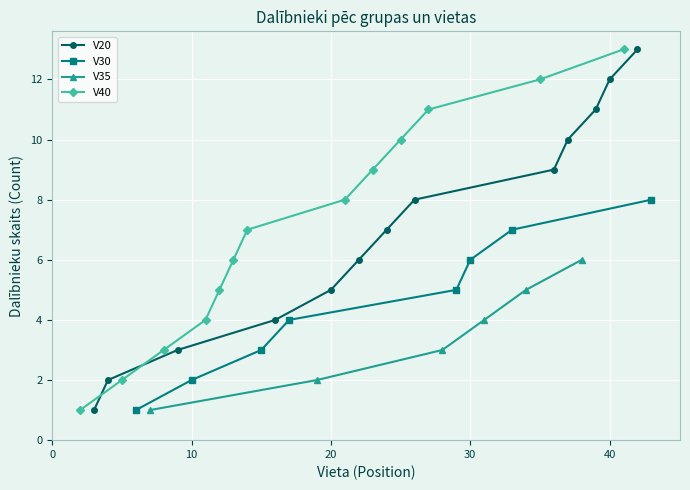

True or false: V20 has more than 2 points higher than both neighbors.

False